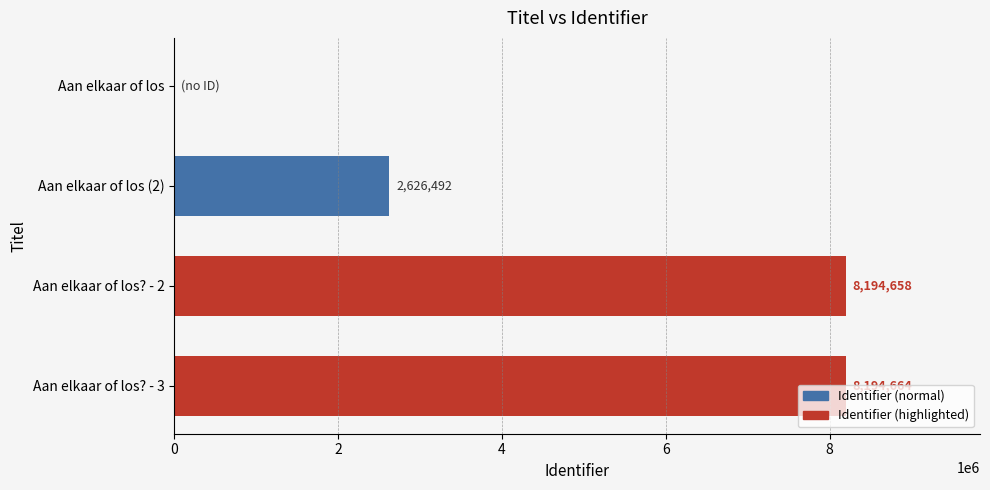

At which label is the value closest to 4097332?

Aan elkaar of los (2)